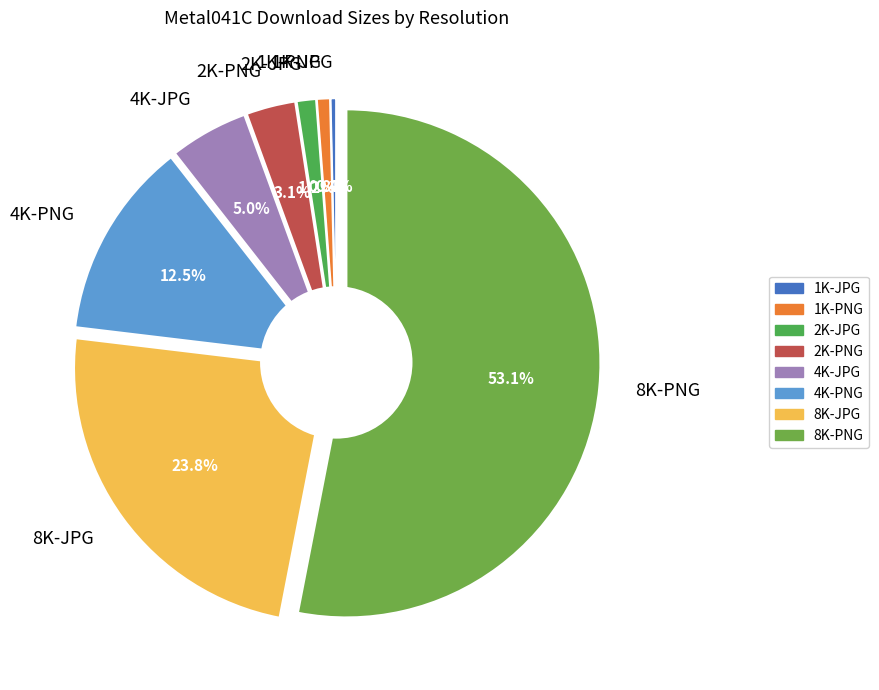

To the nearest percent, what portion does 1K-PNG represent?

1%